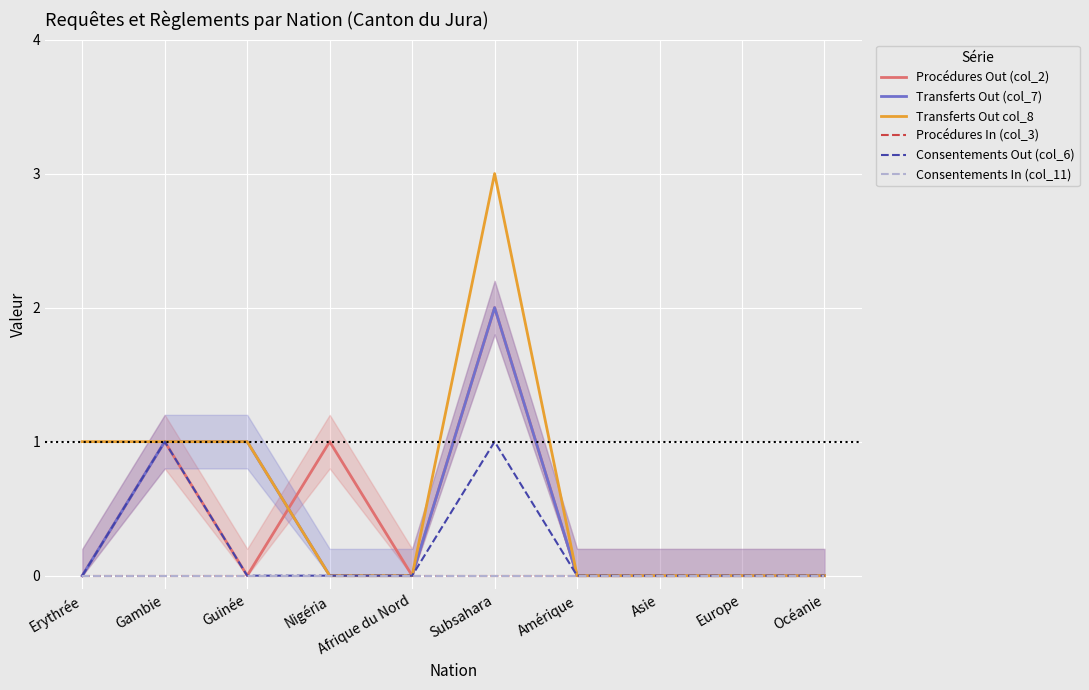

Which label corresponds to the largest value in the chart?

Subsahara